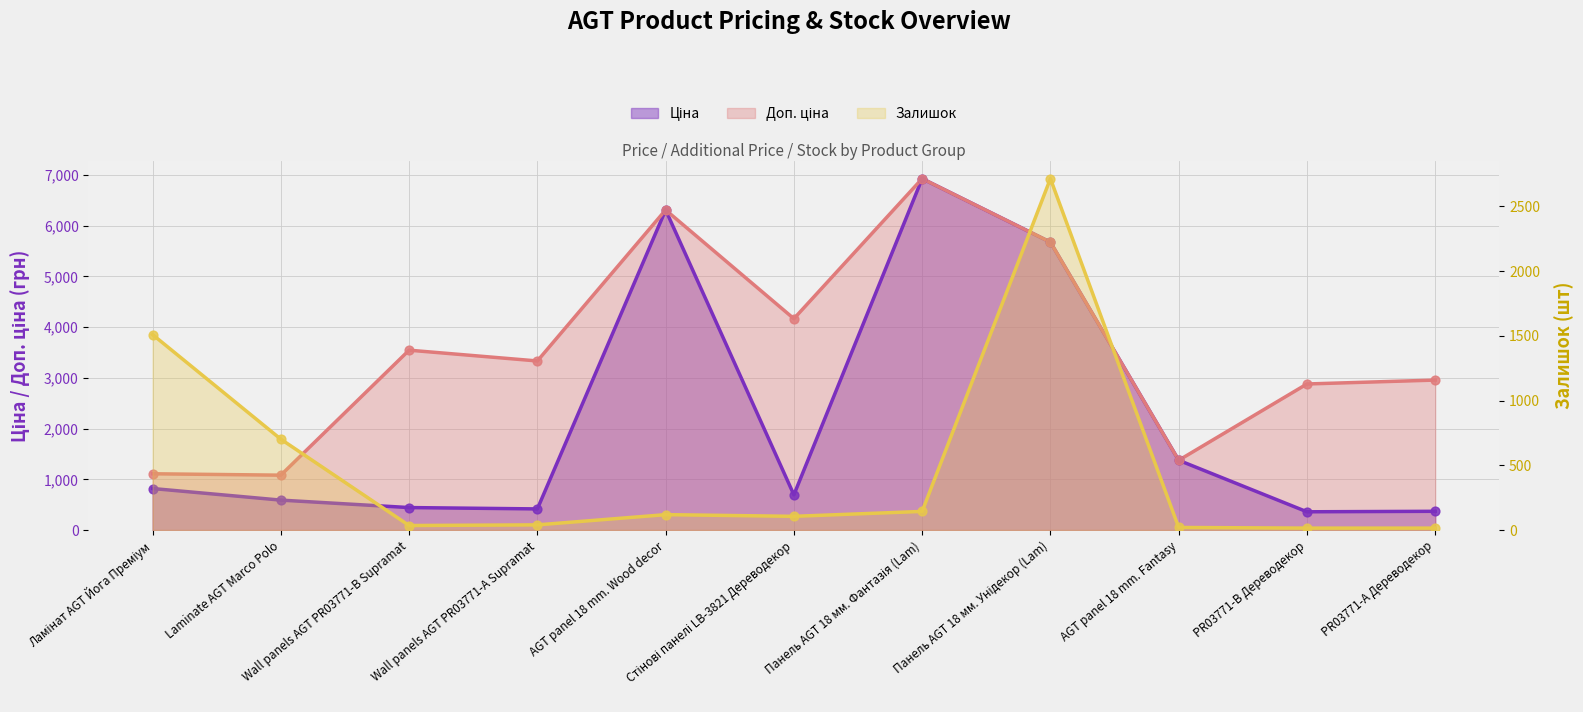

Which series reaches the maximum Y coordinate?

Ціна